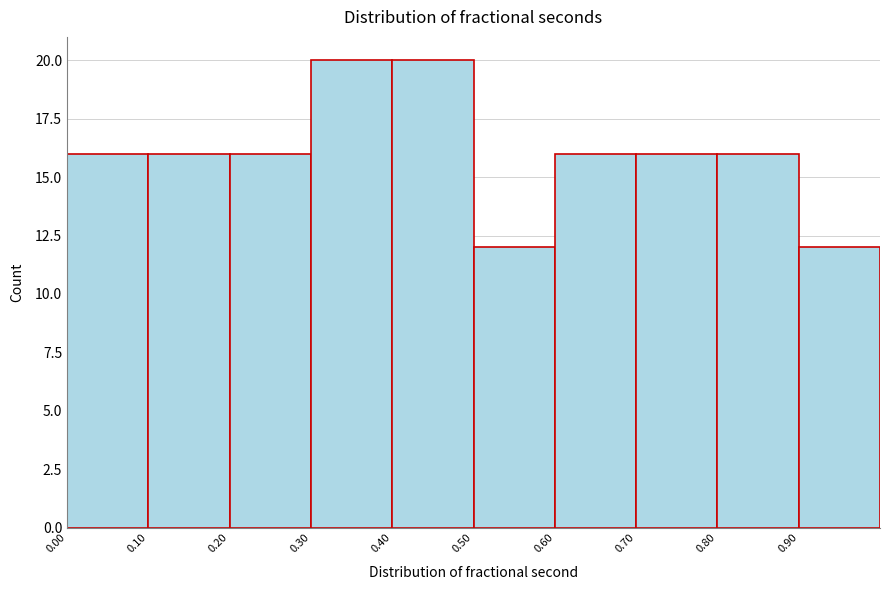

Reading left to right, list every bar in this chart as the range it spans on the x-axis followed by its height. The values are not printed on the chart, so give them approximately, as read against the axis.

0.0 to 0.1: 16
0.1 to 0.2: 16
0.2 to 0.3: 16
0.3 to 0.4: 20
0.4 to 0.5: 20
0.5 to 0.6: 12
0.6 to 0.7: 16
0.7 to 0.8: 16
0.8 to 0.9: 16
0.9 to 1.0: 12